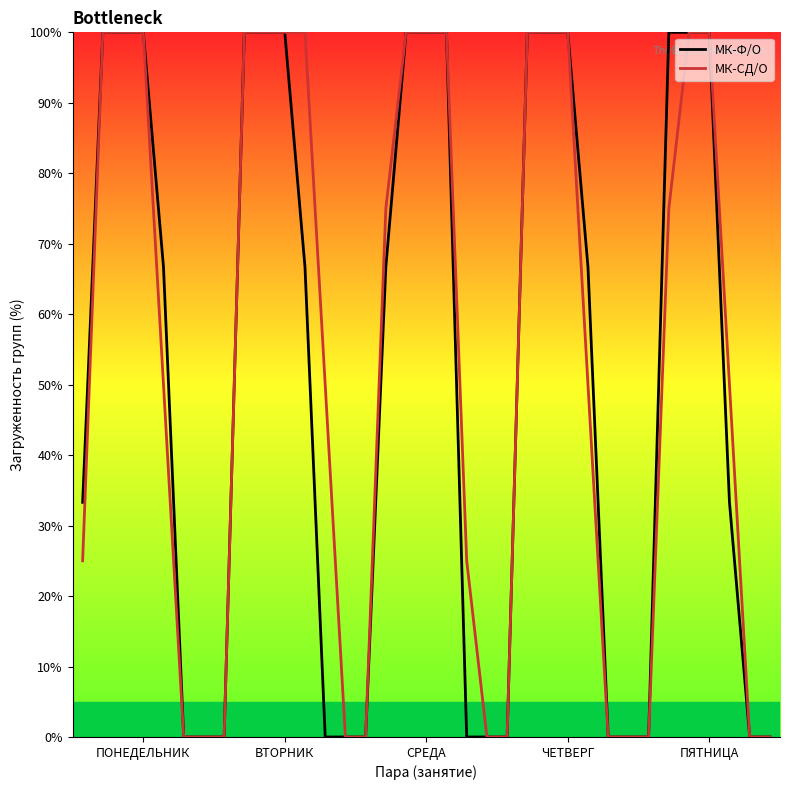

How many lines are shown in the chart?

2